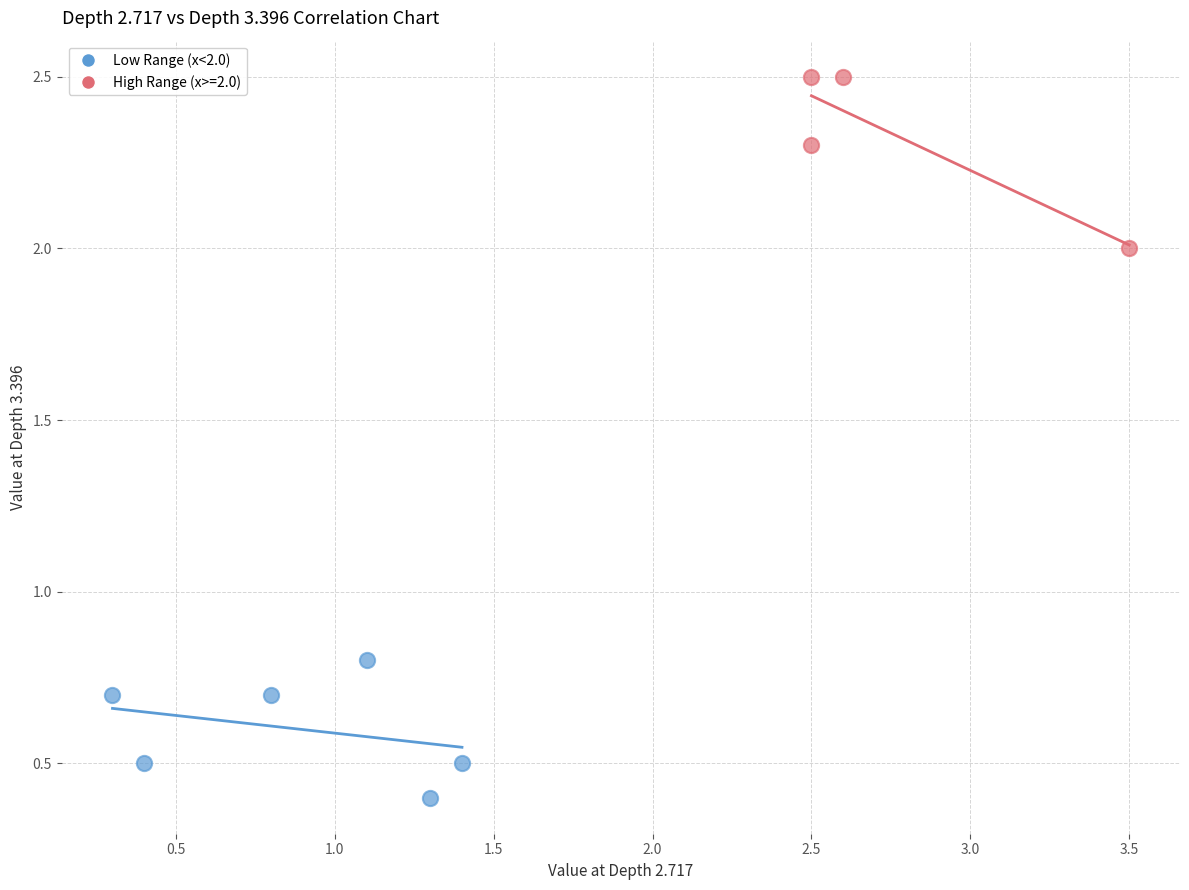

Which series has the widest spread of Y values?

High Range (x>=2.0)